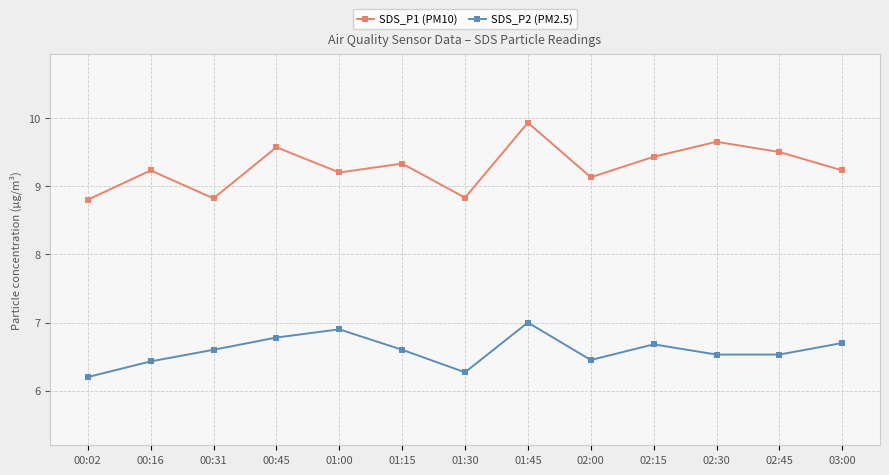

Rank the series at 01:00 from highest to lowest value.

SDS_P1 (PM10), SDS_P2 (PM2.5)